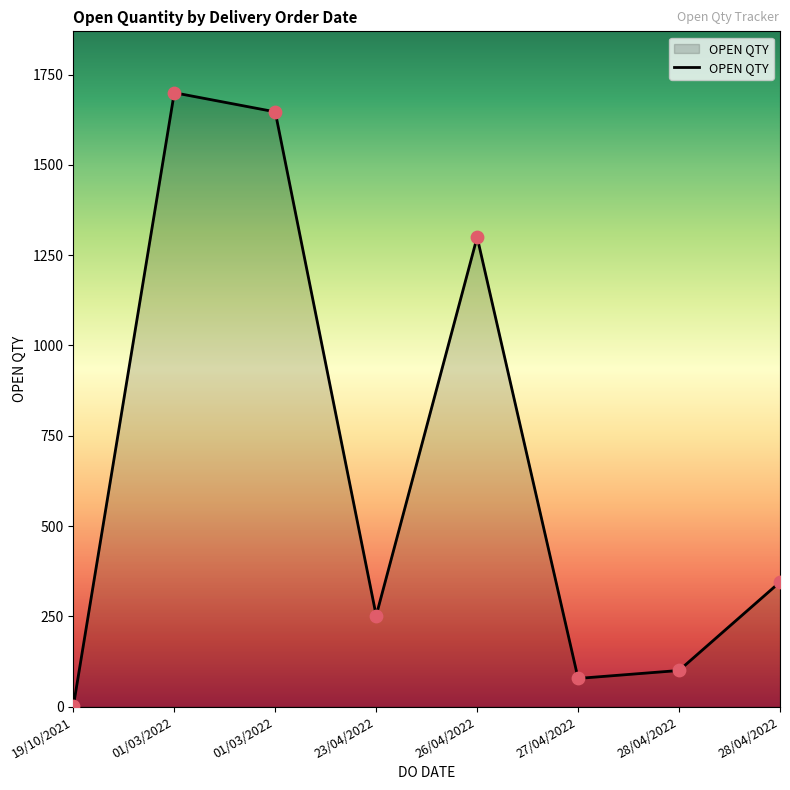

Which has a higher value, 26/04/2022 or 01/03/2022?

01/03/2022